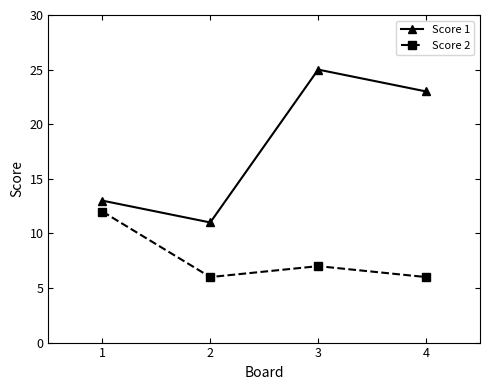

Is it true that Score 1 equals 23 at 4?

True